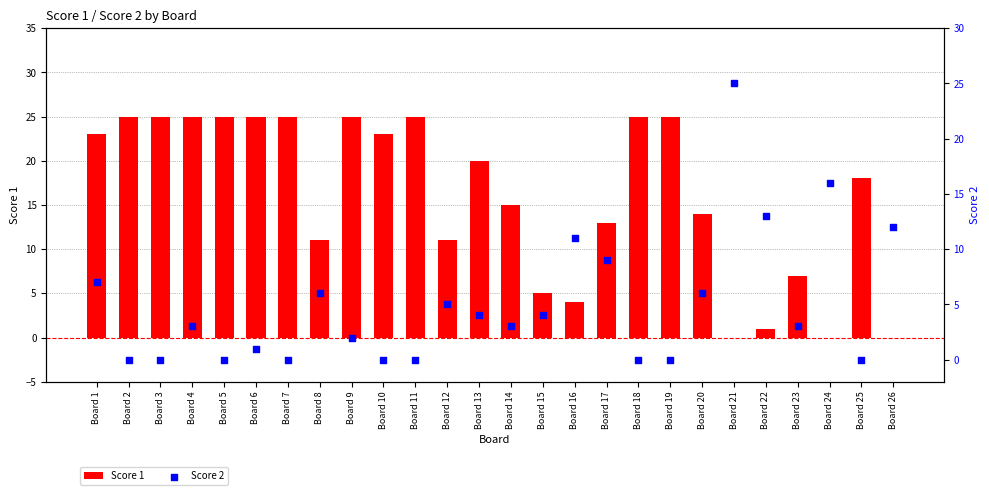

What is the total value across all series at Board 19?

25